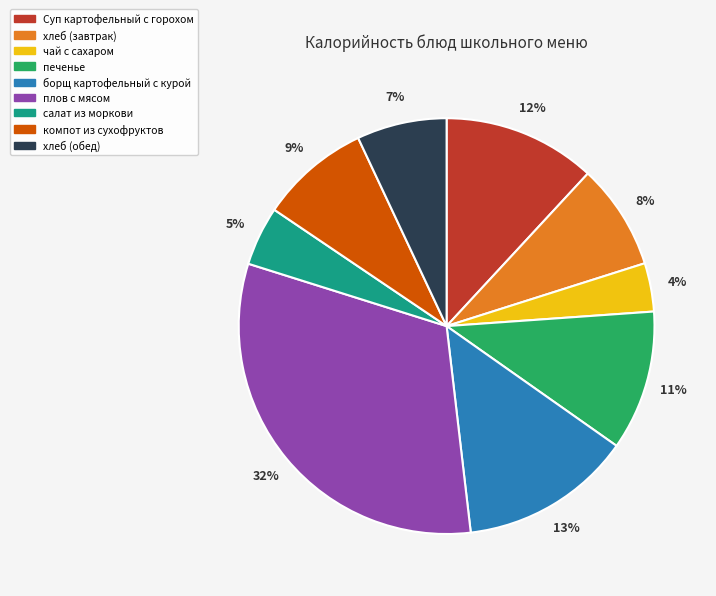

To the nearest percent, what portion does Суп картофельный с горохом represent?

12%